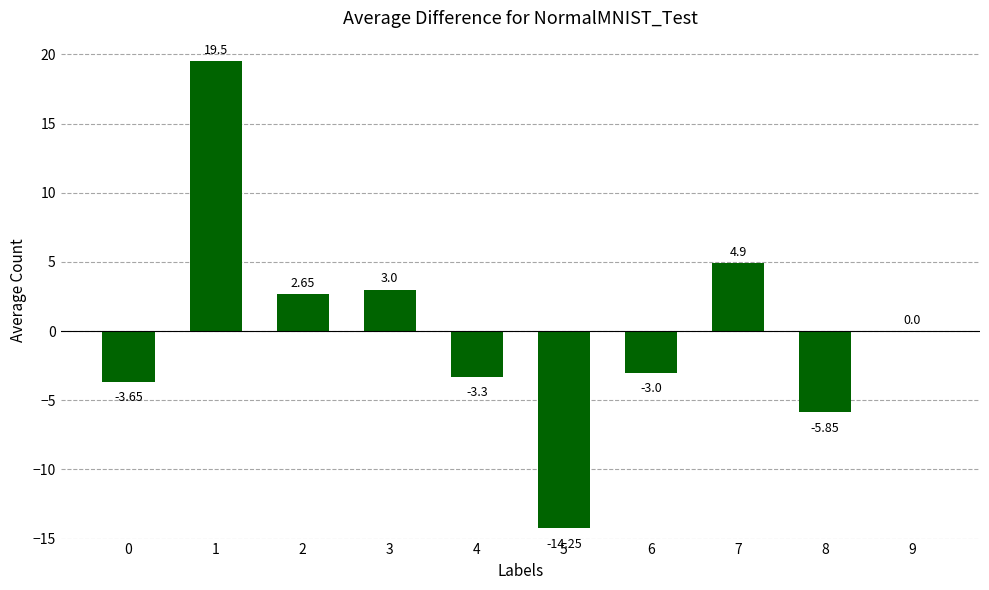

Between 8 and 6, which is larger?

6